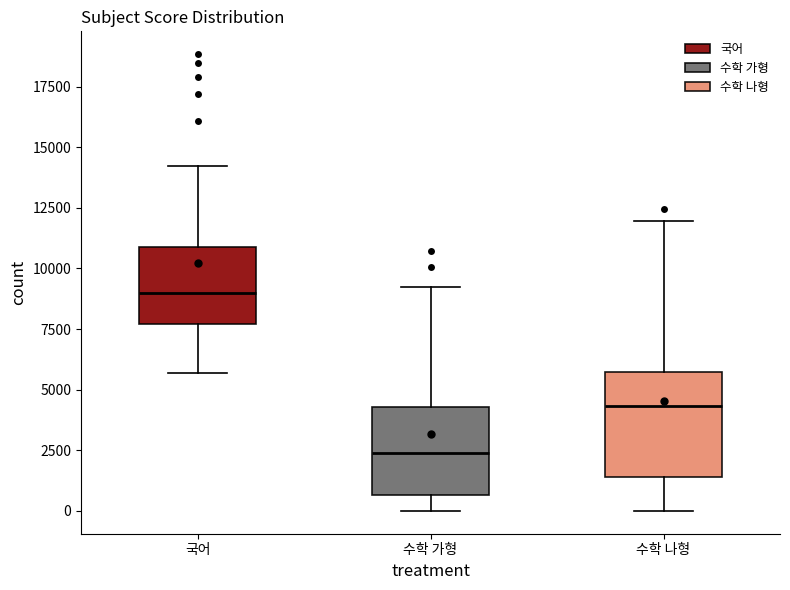

Where does the lower whisker of the box for 수학 가형 end on the y-axis? The values are not printed on the chart, so give them approximately, as read against the axis.

0